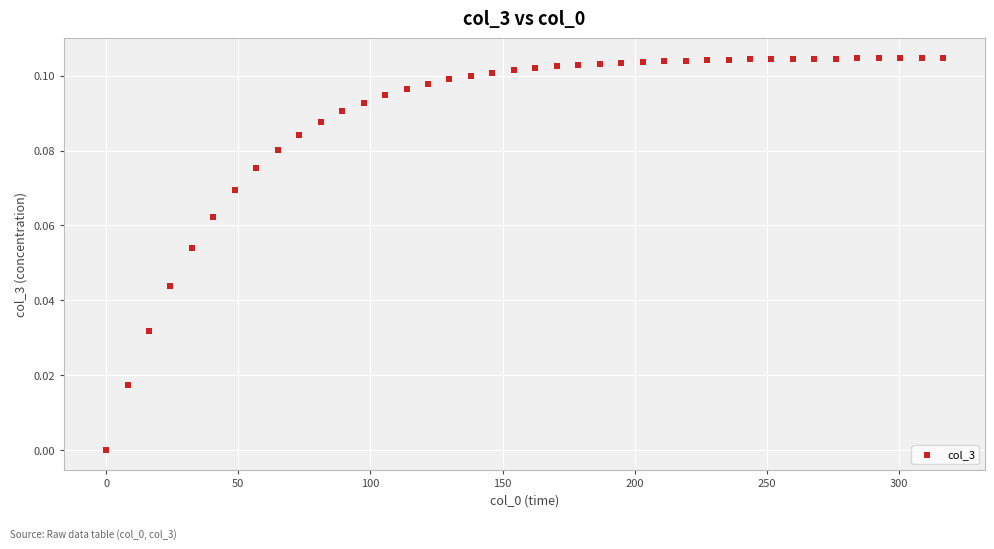

What is the range of X values (max minus min)?

316.7